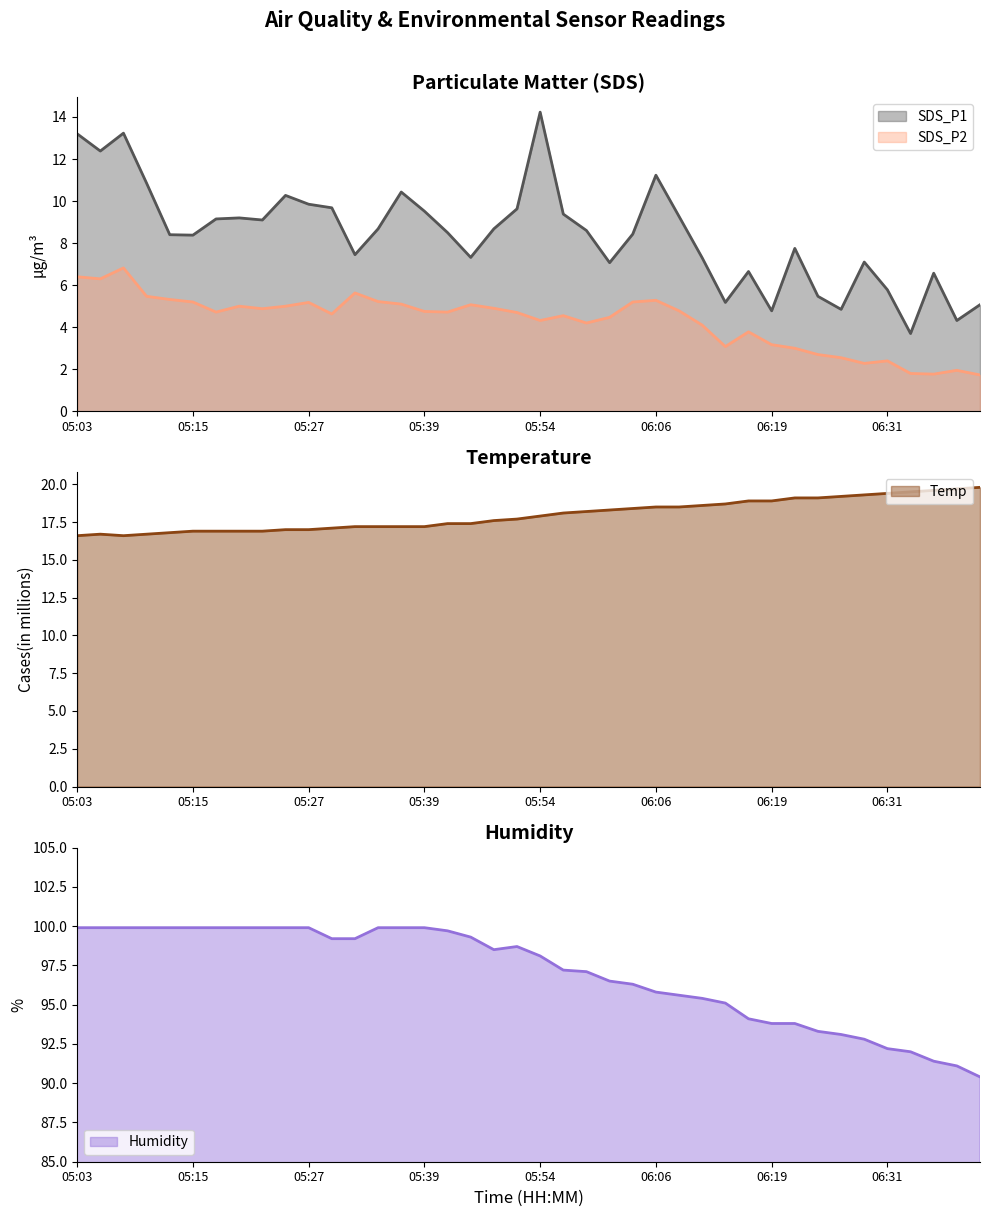

What is the value of the Humidity point at the 12th from the left?

99.2